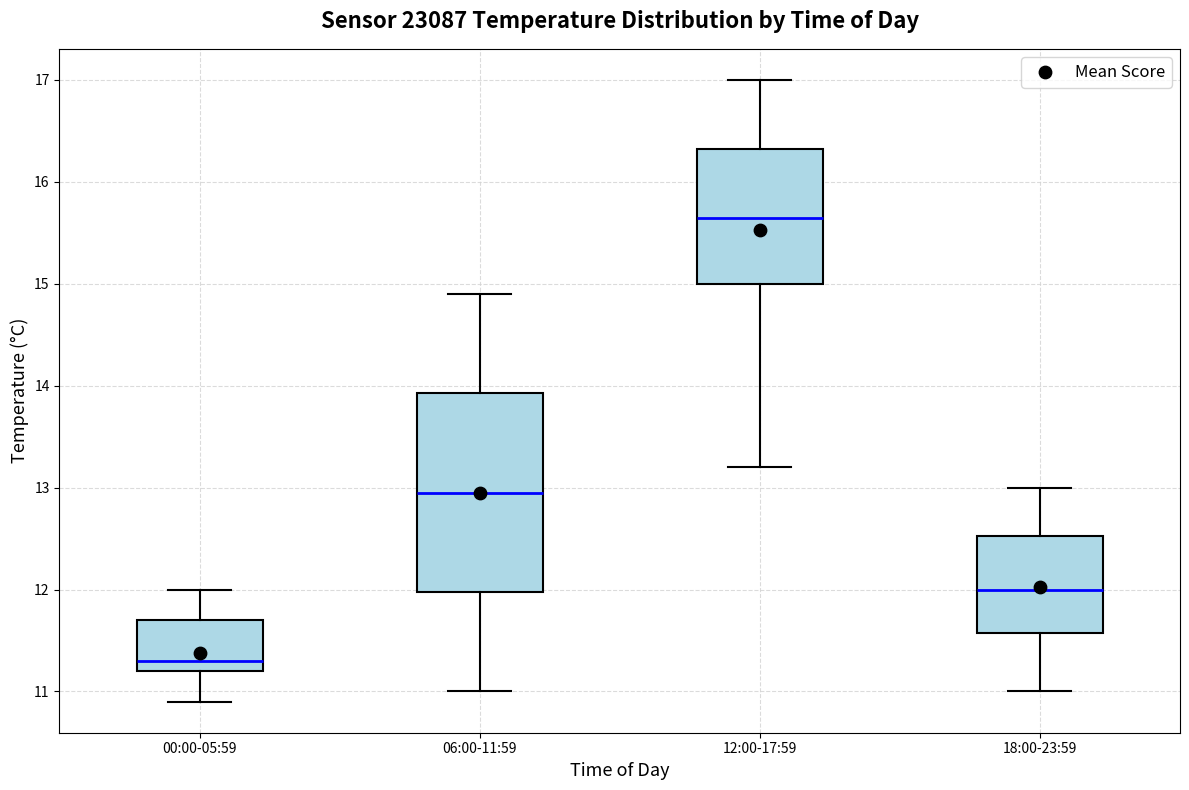

Comparing the boxes themselves (not the whiskers), which one is the tallest?

06:00-11:59